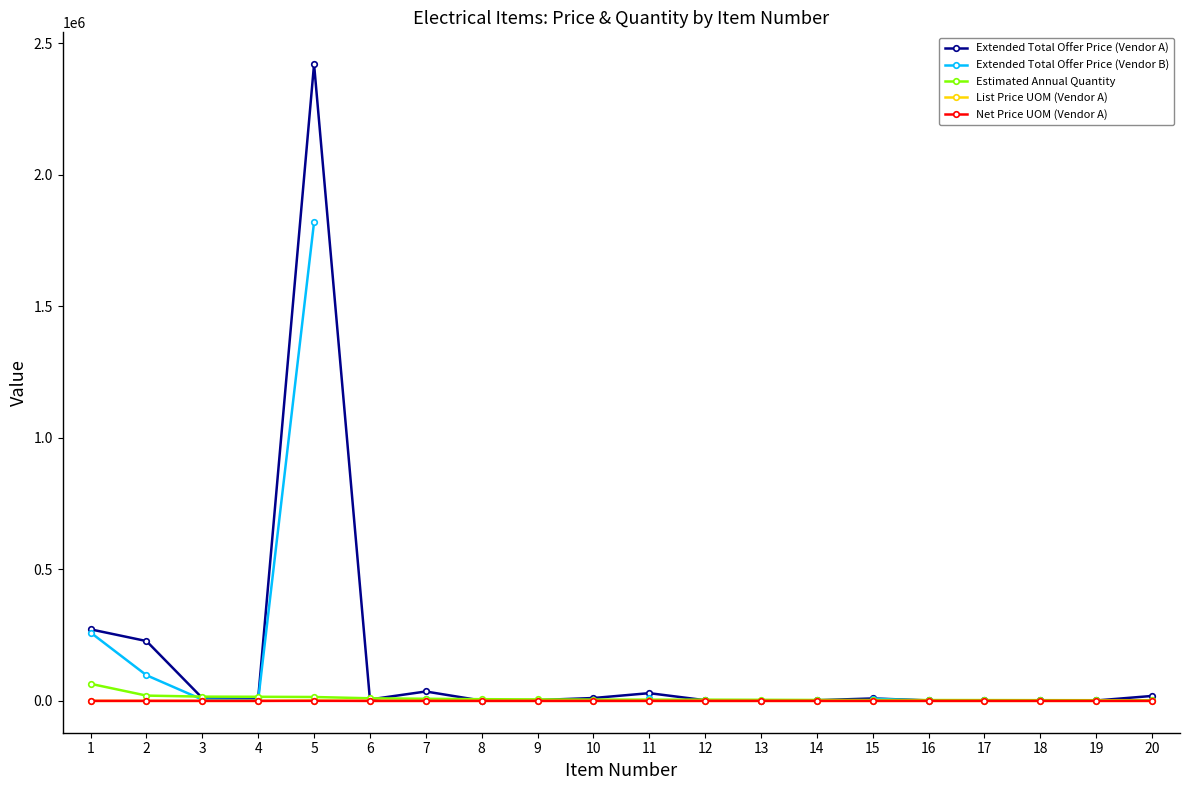

Which series has the largest total across all categories?

Extended Total Offer Price (Vendor A)